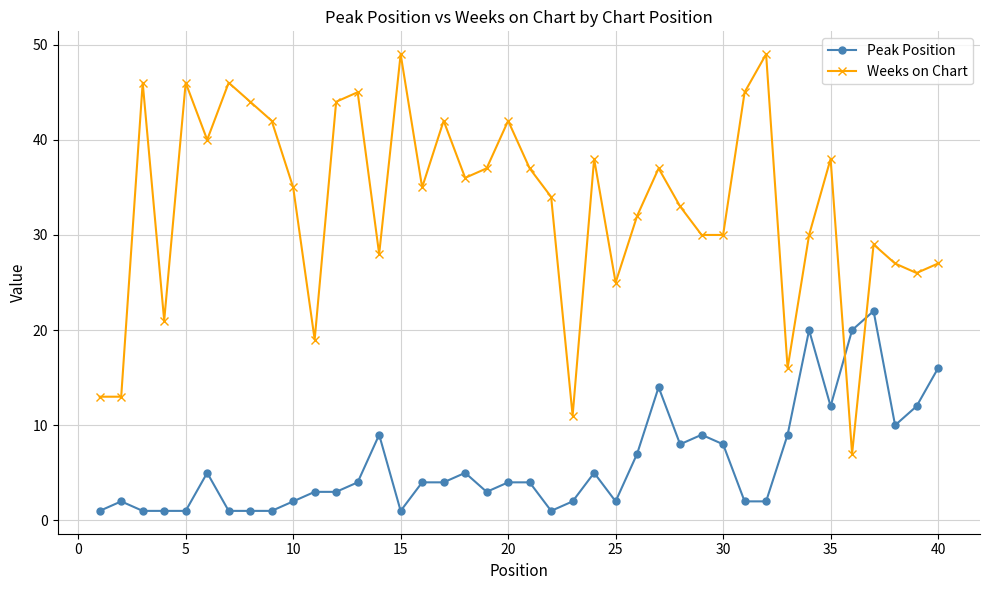

True or false: Weeks on Chart and Peak Position intersect in this chart.

True